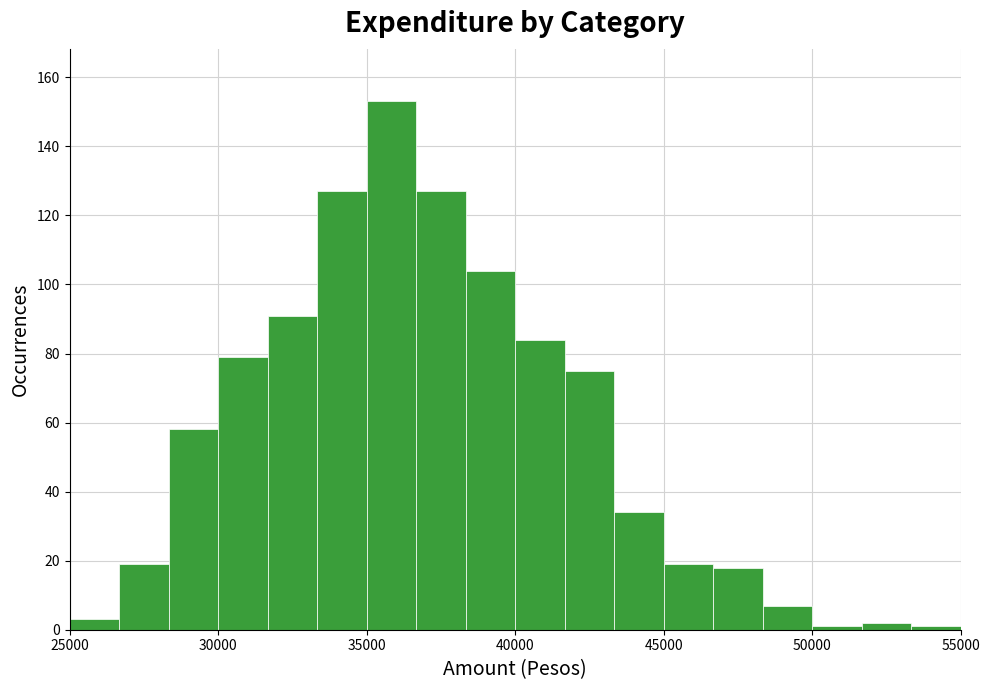

Around what value on the x-axis is the tallest bar? Give the approximate position of its centre, as read against the axis.

36000